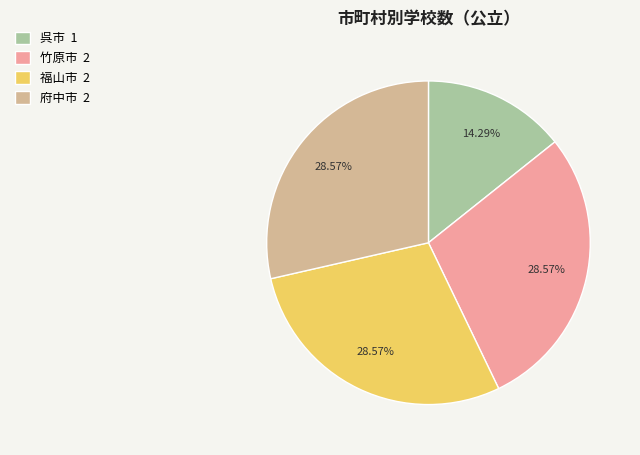

Is there a majority slice in this chart?

No